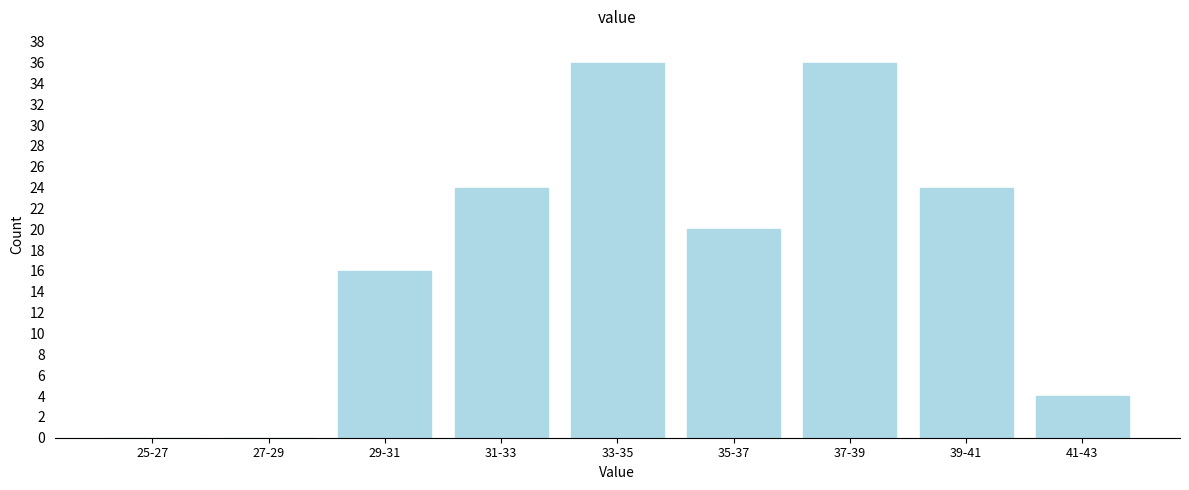

Reading left to right, extract all data points from this chart.

25-27=0	27-29=0	29-31=16	31-33=24	33-35=36	35-37=20	37-39=36	39-41=24	41-43=4